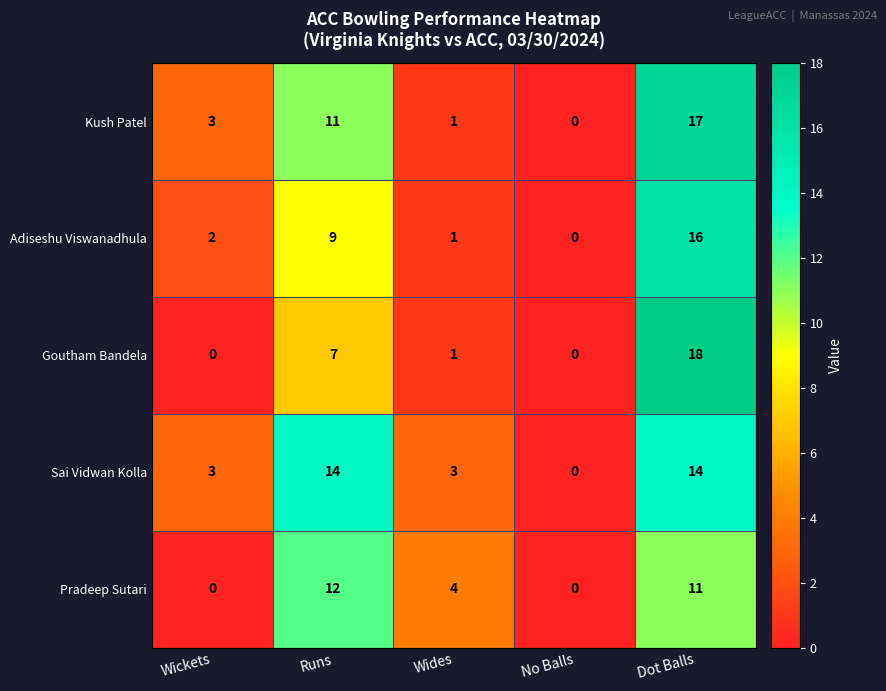

At which category is the sum across all series the highest?

Dot Balls